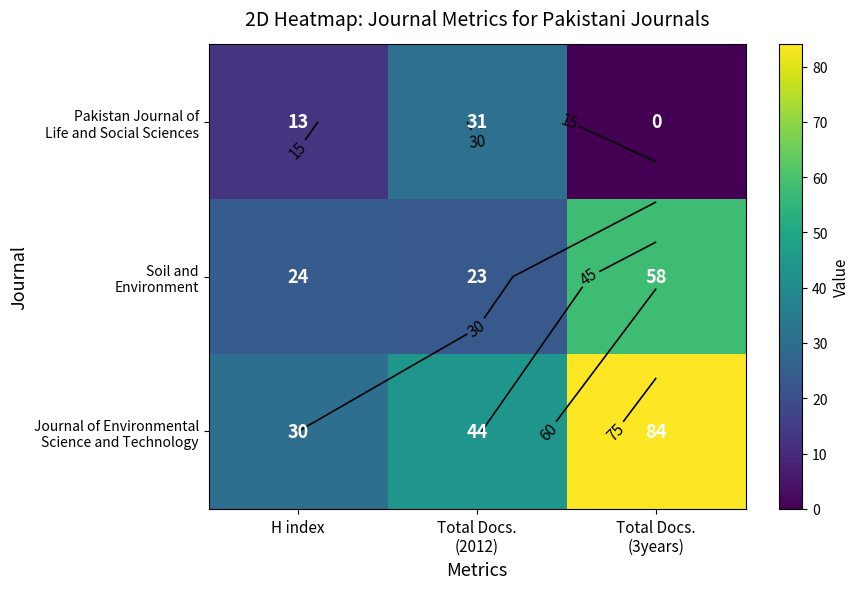

Rank the categories by Soil and Environment value from lowest to highest.

Total Docs. (2012), H index, Total Docs. (3years)